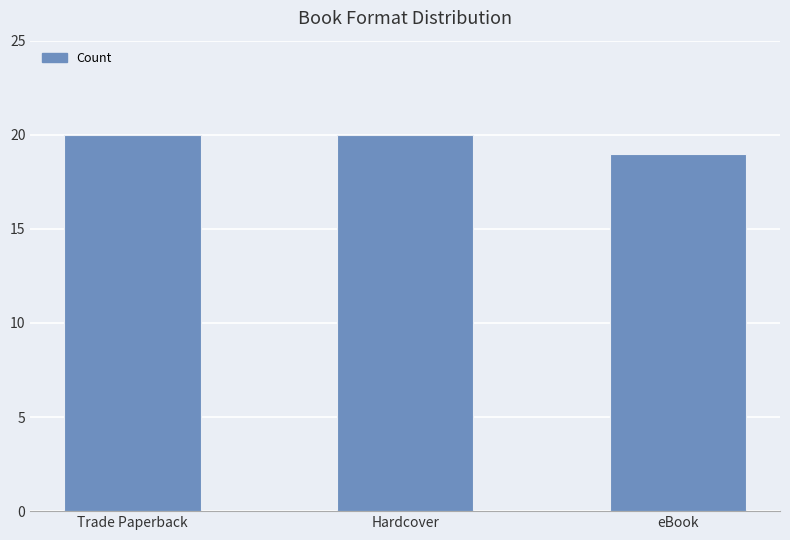

Reading left to right, what are all the values shown in this chart?

Trade Paperback=20	Hardcover=20	eBook=19